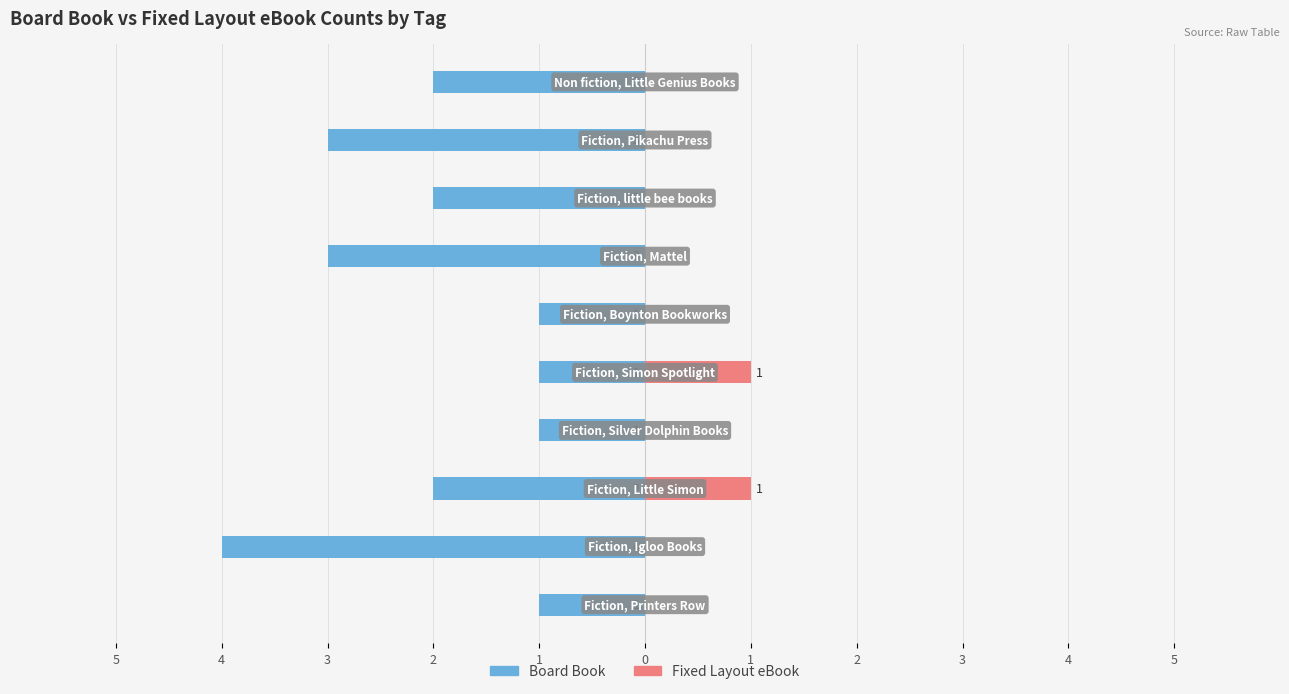

True or false: Board Book has a value of -5 at 3.

False